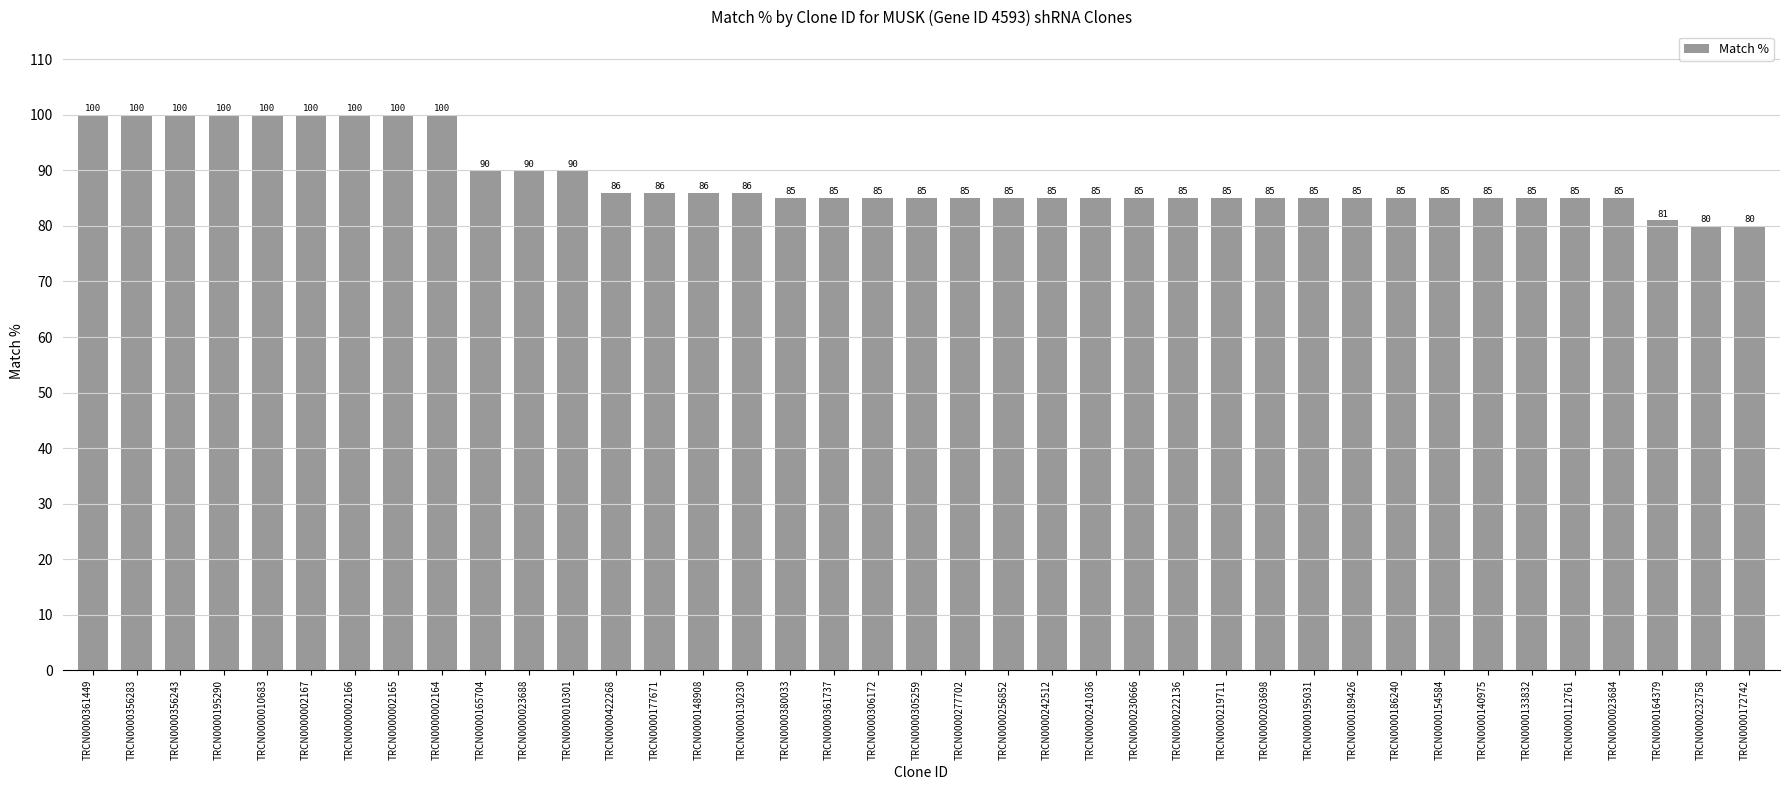

Does the chart contain stacked bars?

No